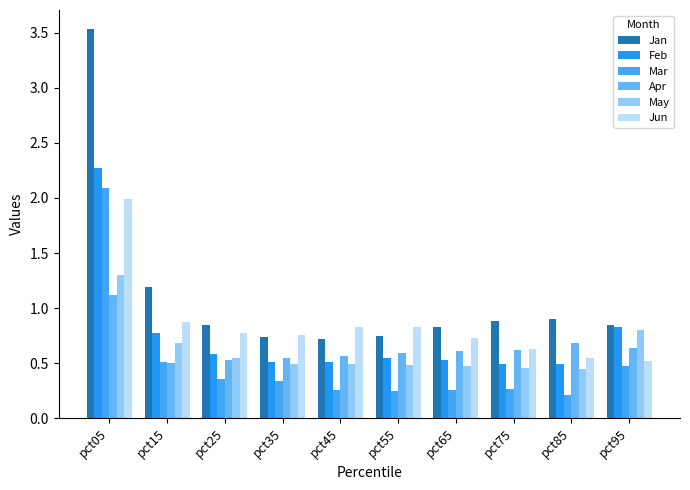

What is the approximate value of Apr at pct65?

0.6